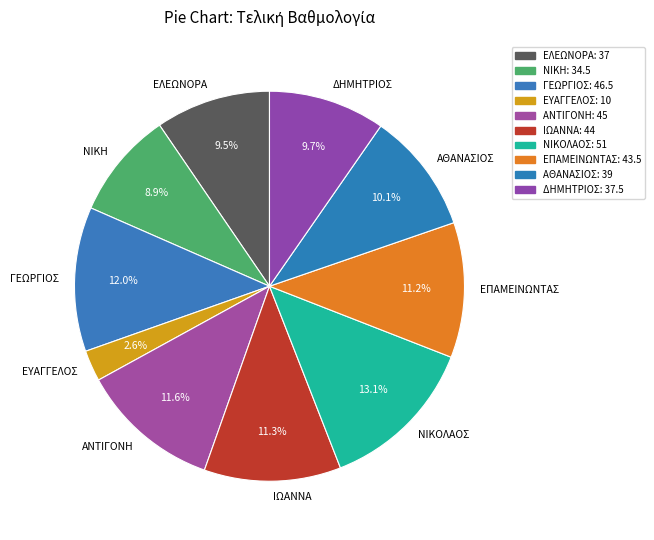

How many slices are in this pie chart?

10